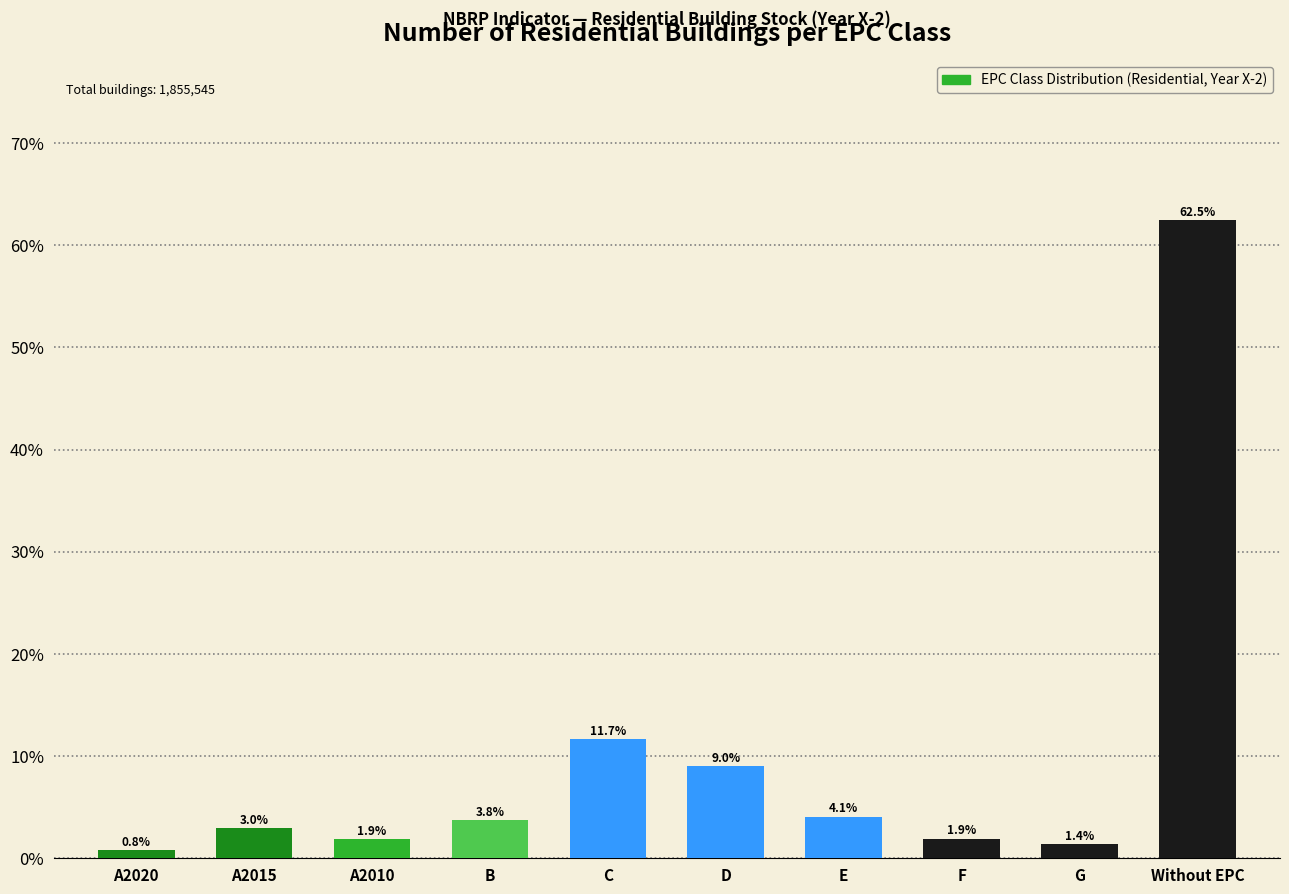

Between D and G, which is larger?

D